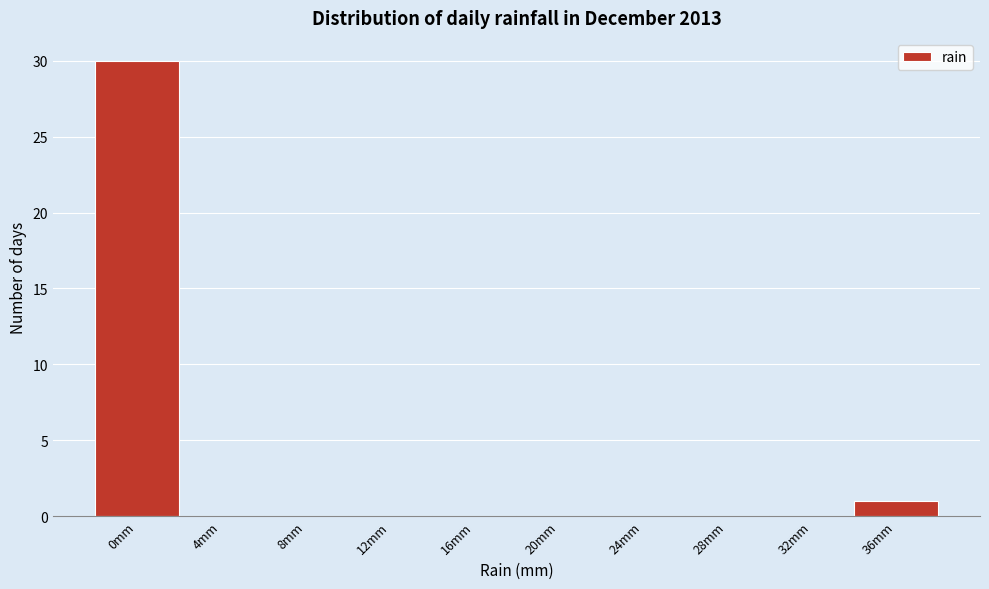

Reading right to left, extract all data points from this chart.

36mm=1	32mm=0	28mm=0	24mm=0	20mm=0	16mm=0	12mm=0	8mm=0	4mm=0	0mm=30